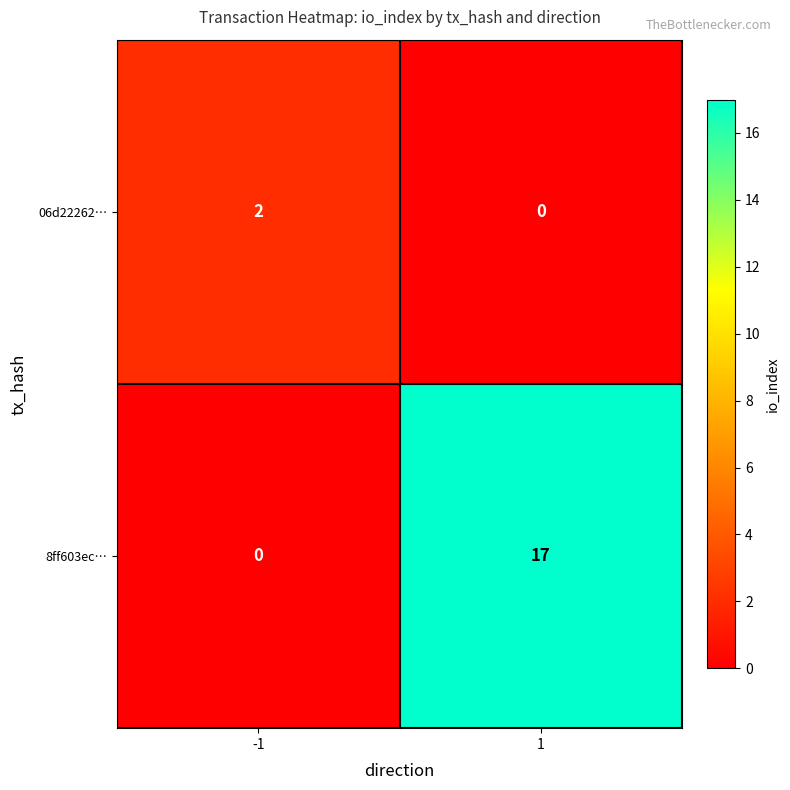

The 8ff603ec… series shows 6 at 1. True or false?

False